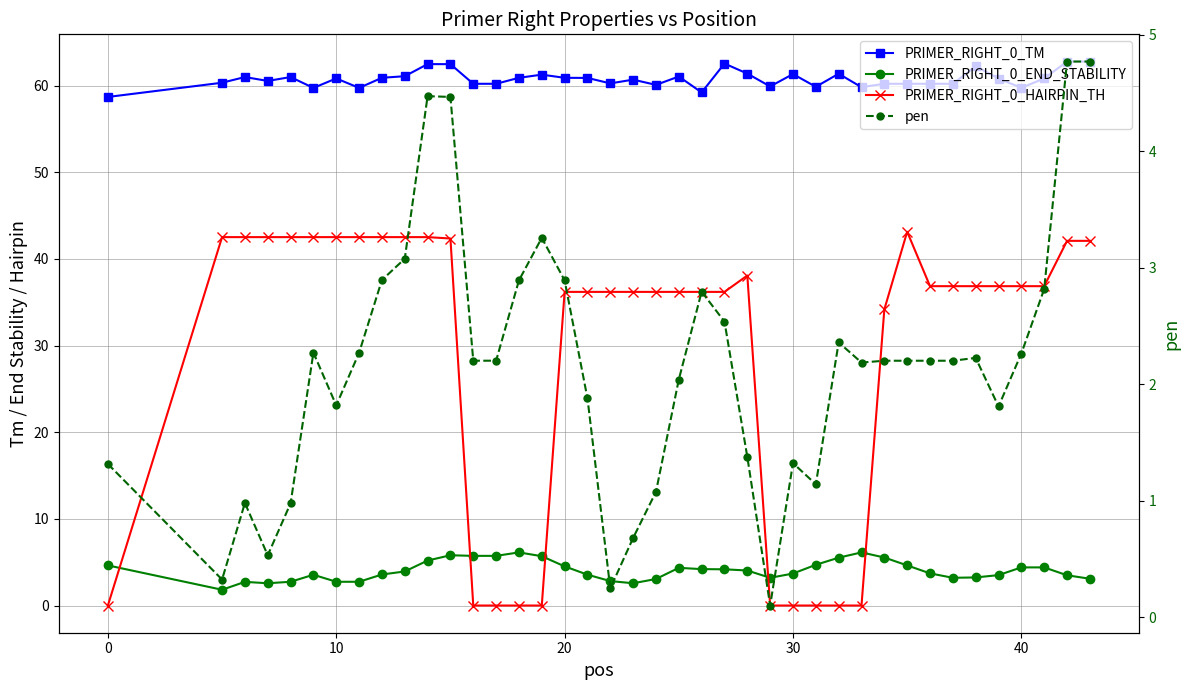

How many positive values does the PRIMER_RIGHT_0_HAIRPIN_TH series have?

30